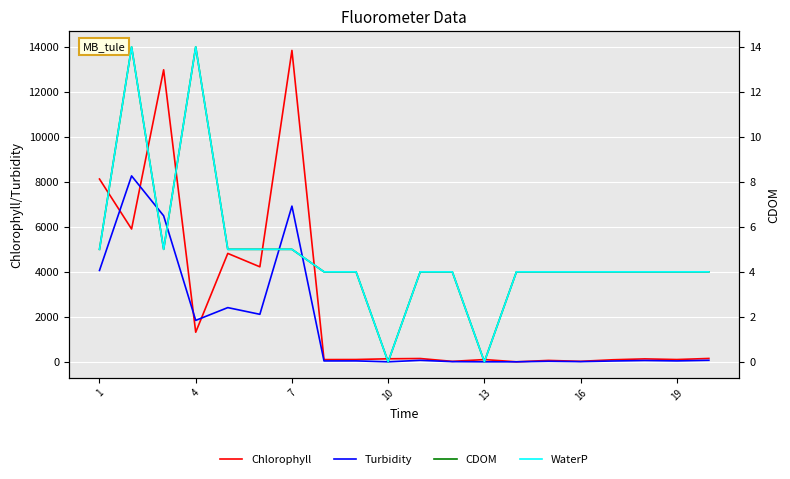

List the series in order of their overall mean, highest first.

CDOM, Chlorophyll, Turbidity, WaterP